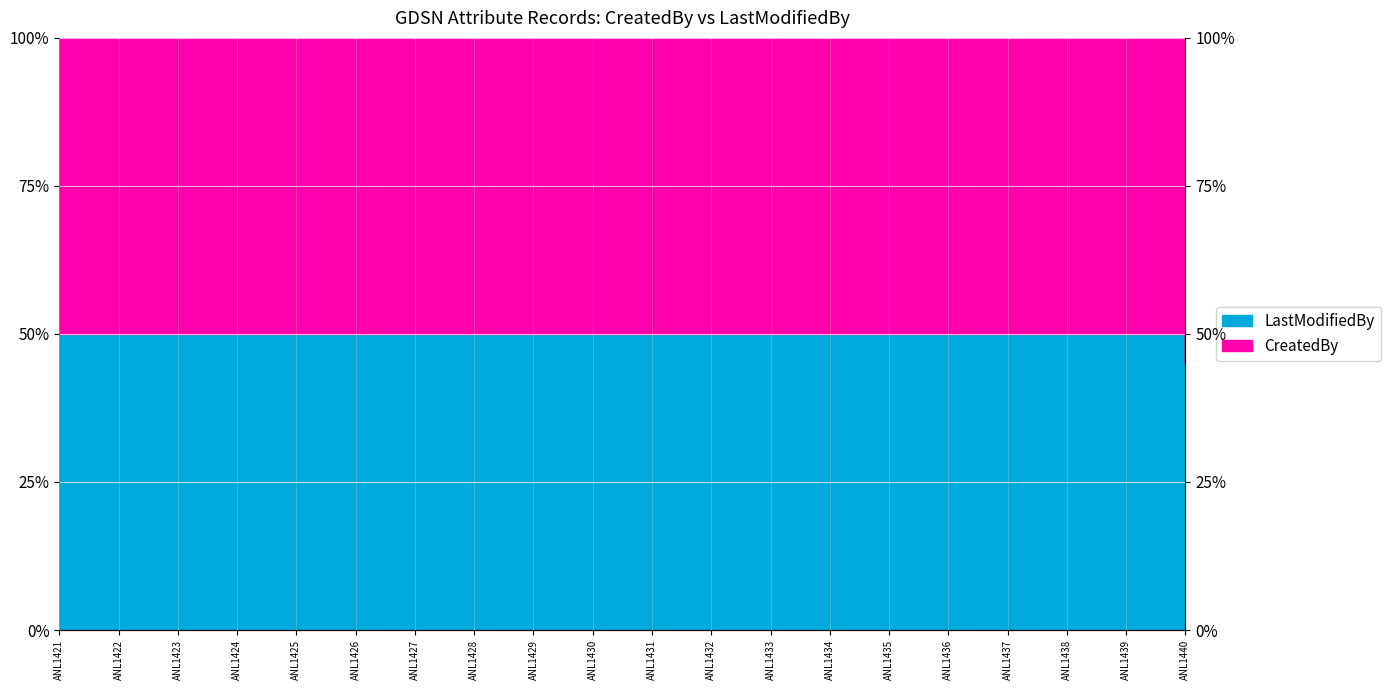

How many lines are shown in the chart?

1